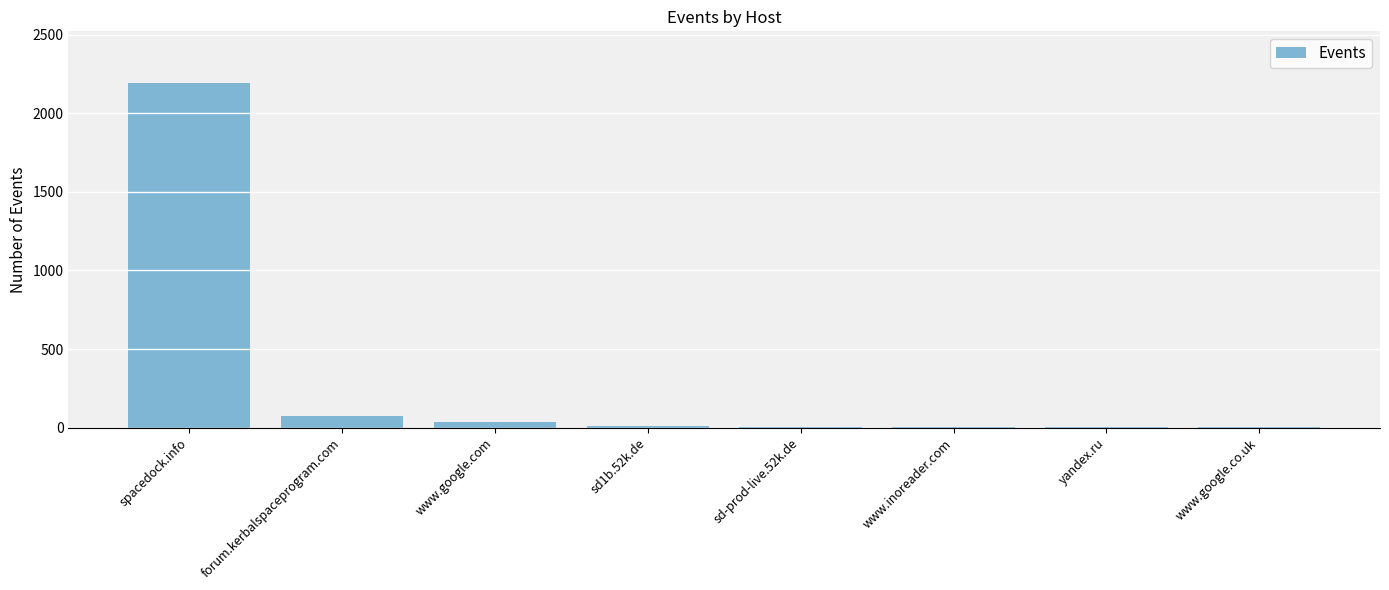

The value at www.inoreader.com is 3. True or false?

True